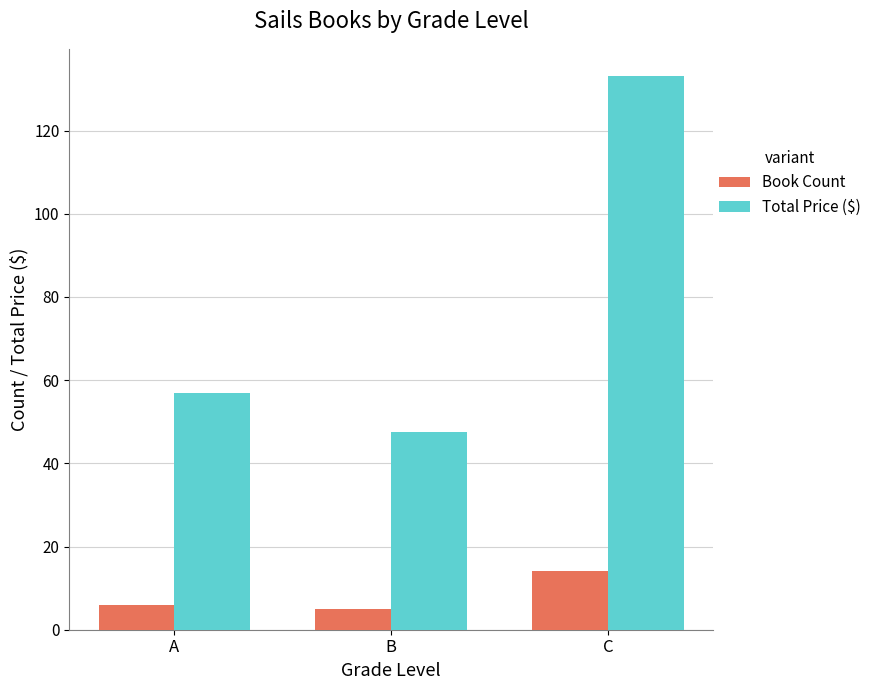

Is the value of Total Price ($) at C greater than the value of Book Count at C?

Yes